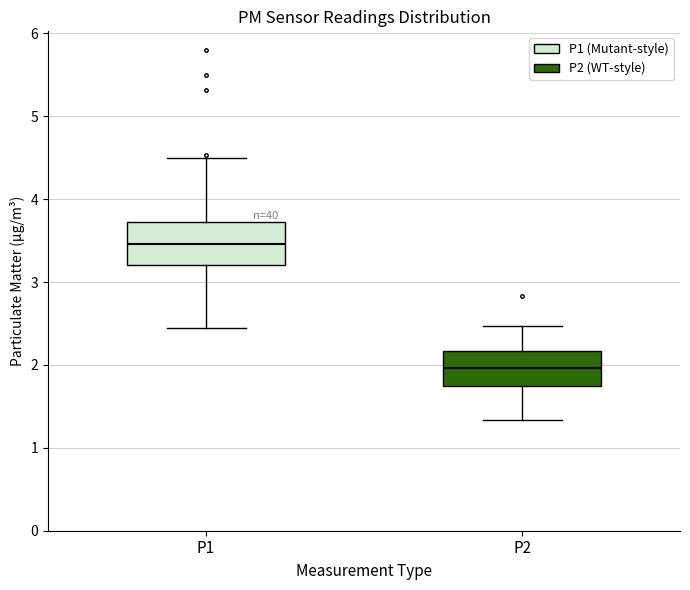

Which box's median line is the highest?

P1